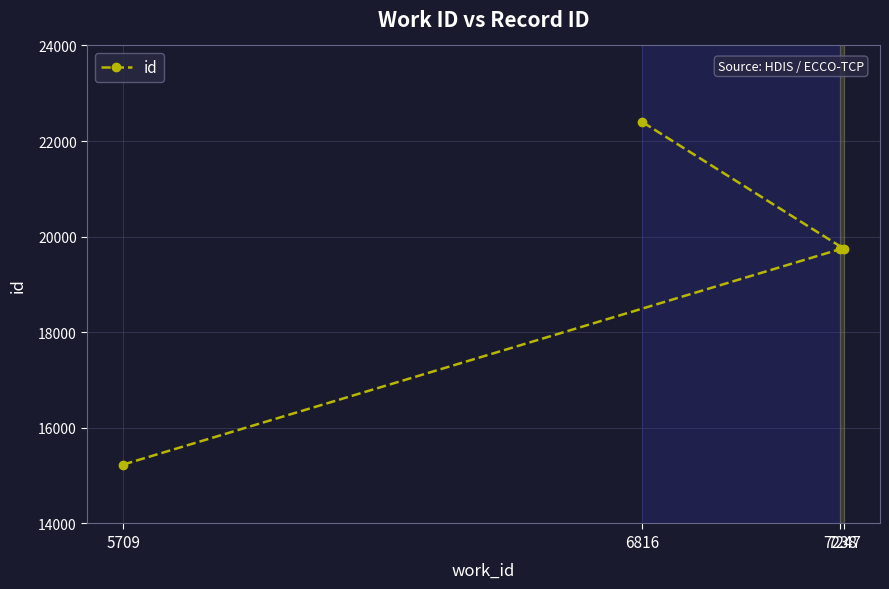

What is the difference between the second highest and minimum values?

4514